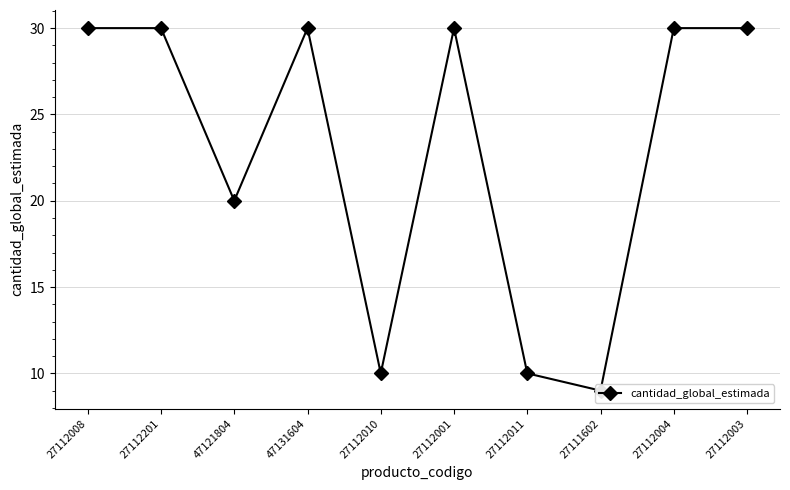

Reading left to right, extract all data points from this chart.

30	30	20	30	10	30	10	9	30	30